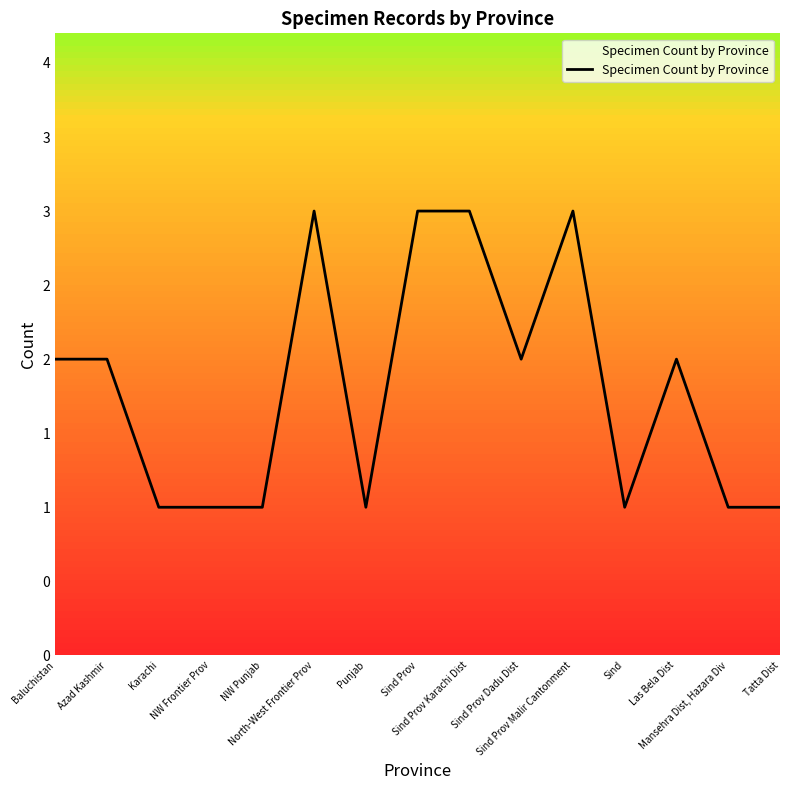

Does the chart have visible grid lines?

No